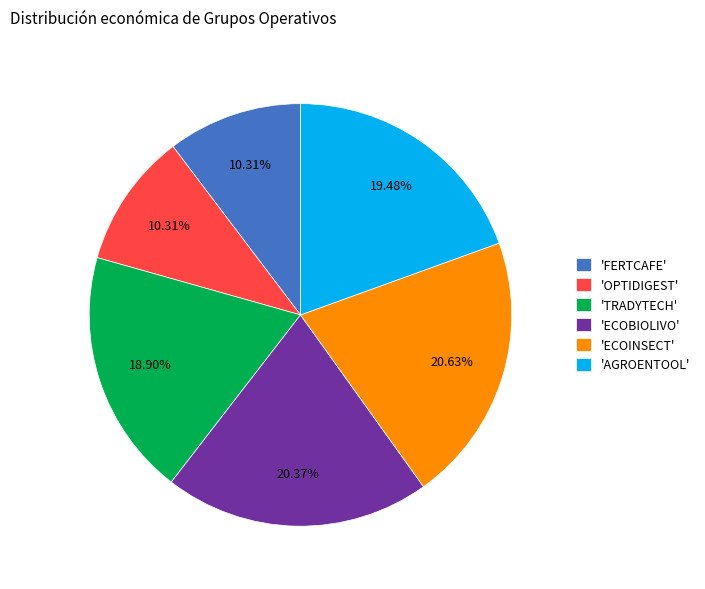

Does 'FERTCAFE' represent more than half of the total?

No